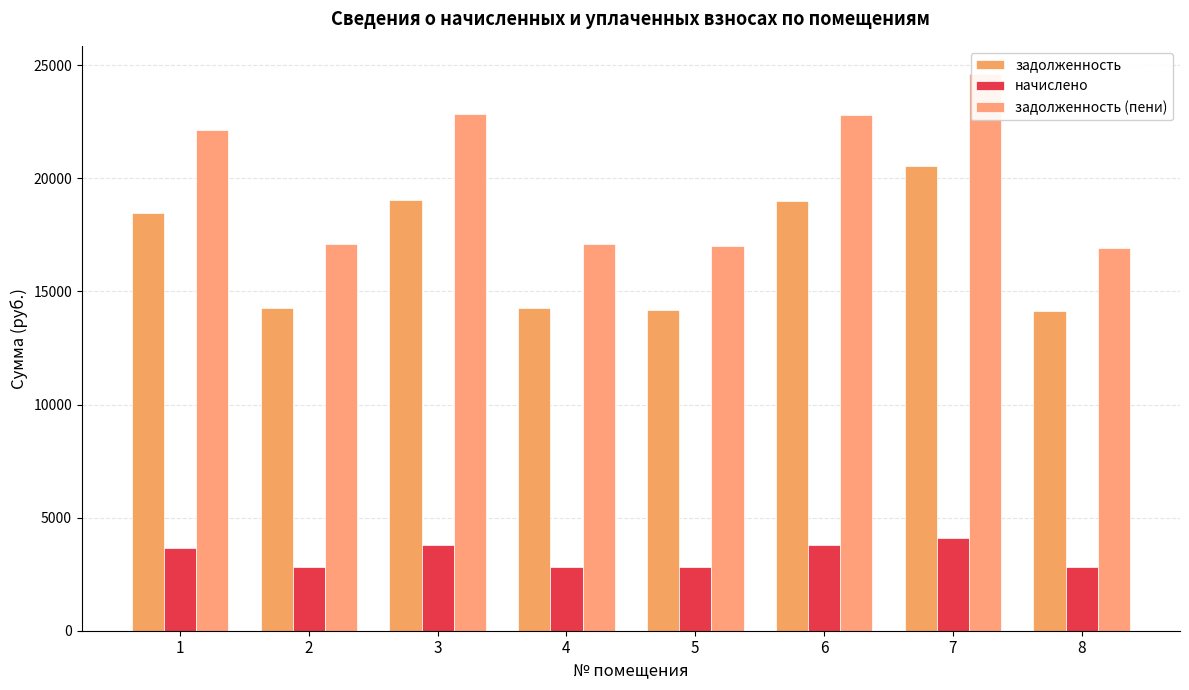

Between 1 and 6, which series saw the biggest shift?

задолженность (пени)